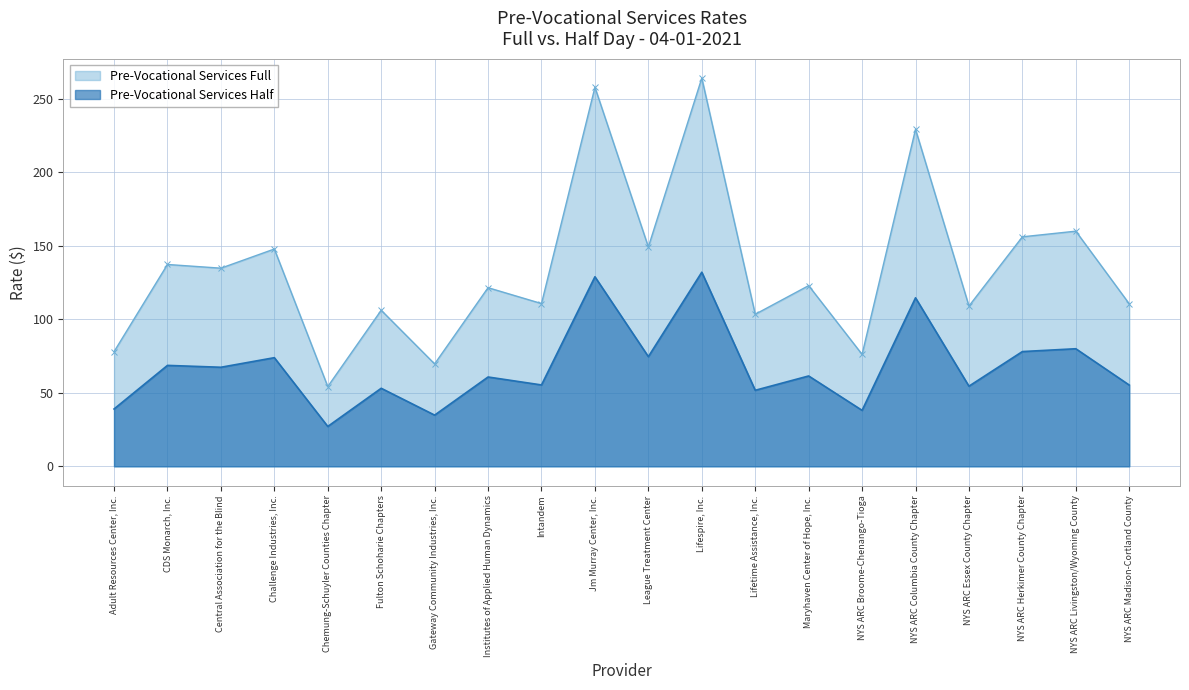

Reading left to right, transcribe all the data shown in this chart.

Pre-Vocational Services Full: Adult Resources Center, Inc.=78.0	CDS Monarch, Inc.=137.4	Central Association for the Blind=134.8	Challenge Industries, Inc.=147.9	Chemung-Schuyler Counties Chapter=54.3	Fulton Schoharie Chapters=106.2	Gateway Community Industries, Inc.=69.7	Institutes of Applied Human Dynamics=121.6	Intandem=110.8	Jm Murray Center, Inc.=258.0	League Treatment Center=149.3	Lifespire, Inc.=264.2	Lifetime Assistance, Inc.=103.5	Maryhaven Center of Hope, Inc.=123.0	NYS ARC Broome-Chenango-Tioga=76.2	NYS ARC Columbia County Chapter=229.3	NYS ARC Essex County Chapter=109.1	NYS ARC Herkimer County Chapter=156.2	NYS ARC Livingston/Wyoming County=160.0	NYS ARC Madison-Cortland County=110.6
Pre-Vocational Services Half: Adult Resources Center, Inc.=39.0	CDS Monarch, Inc.=68.7	Central Association for the Blind=67.4	Challenge Industries, Inc.=73.9	Chemung-Schuyler Counties Chapter=27.1	Fulton Schoharie Chapters=53.1	Gateway Community Industries, Inc.=34.8	Institutes of Applied Human Dynamics=60.8	Intandem=55.4	Jm Murray Center, Inc.=129.0	League Treatment Center=74.6	Lifespire, Inc.=132.1	Lifetime Assistance, Inc.=51.7	Maryhaven Center of Hope, Inc.=61.5	NYS ARC Broome-Chenango-Tioga=38.1	NYS ARC Columbia County Chapter=114.7	NYS ARC Essex County Chapter=54.5	NYS ARC Herkimer County Chapter=78.1	NYS ARC Livingston/Wyoming County=80.0	NYS ARC Madison-Cortland County=55.3